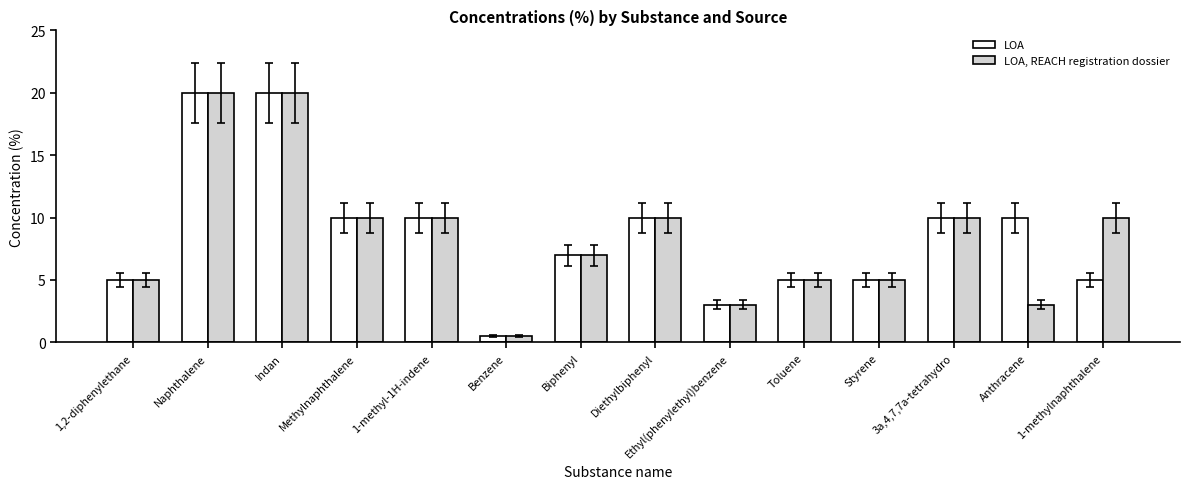

Read the LOA, REACH registration dossier value at Styrene.

5.0